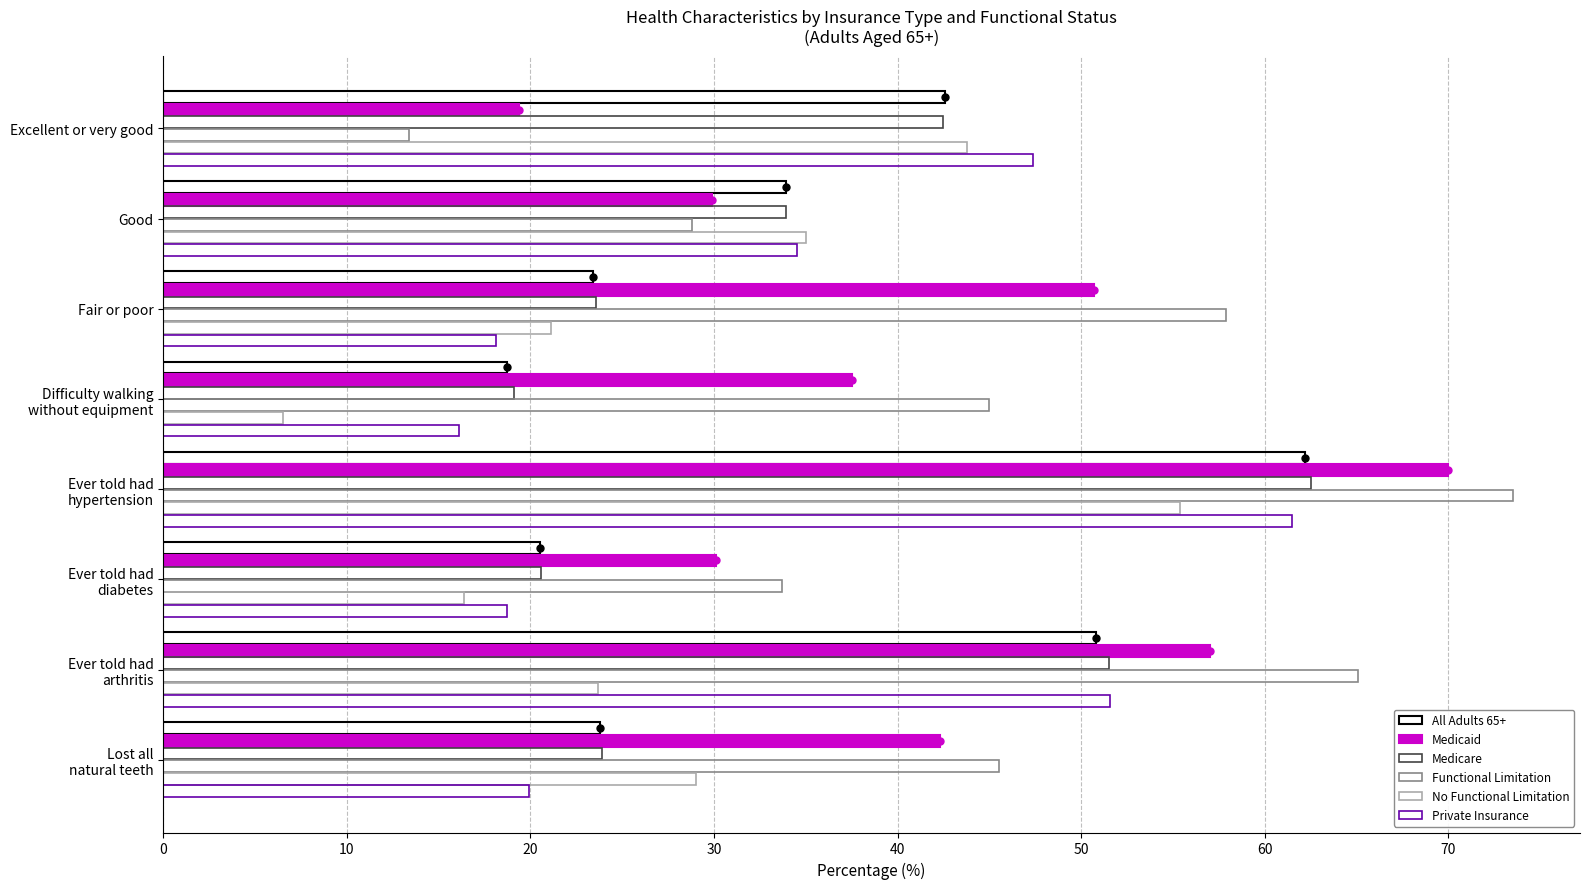

How many data points does each series have?

8